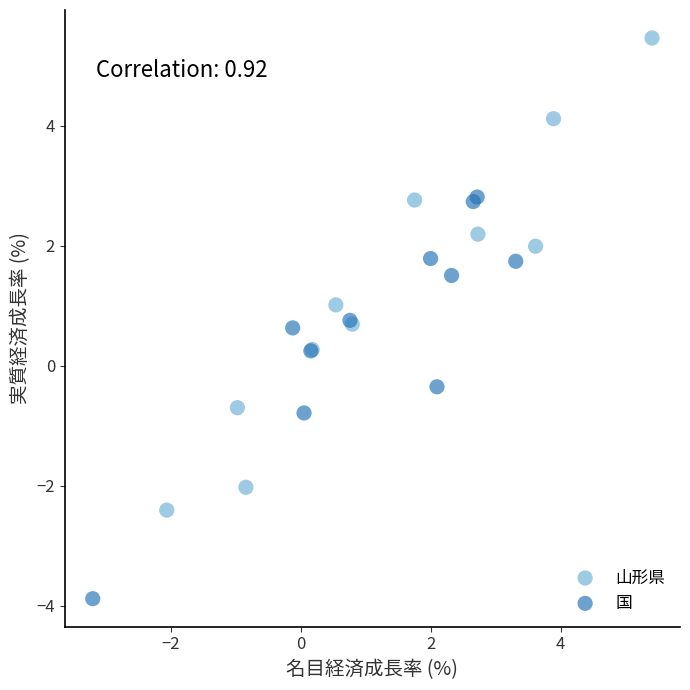

Which series reaches the minimum Y coordinate?

国